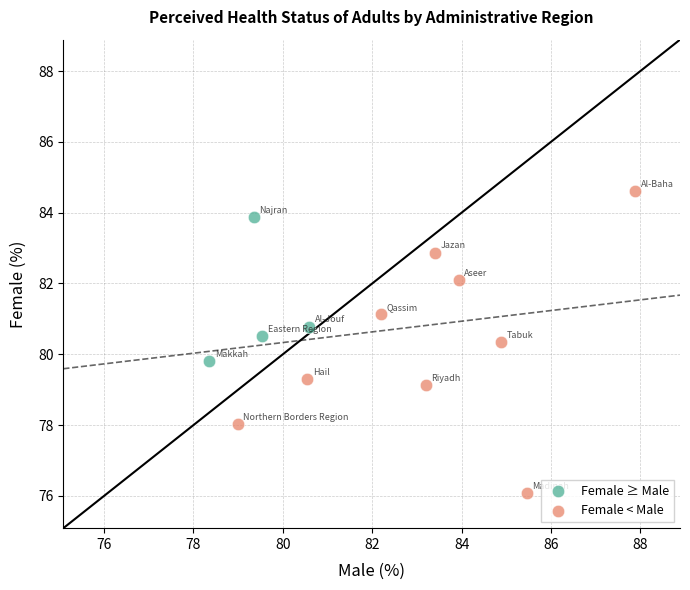

Which series contains the lowest Y value?

Female < Male